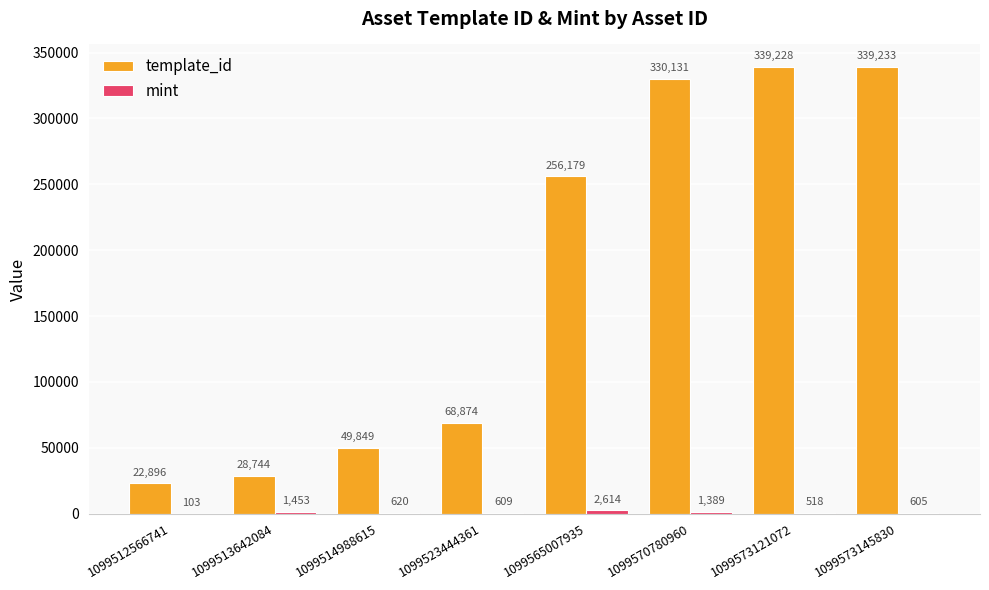

The template_id series shows 68874 at 1099523444361. True or false?

True